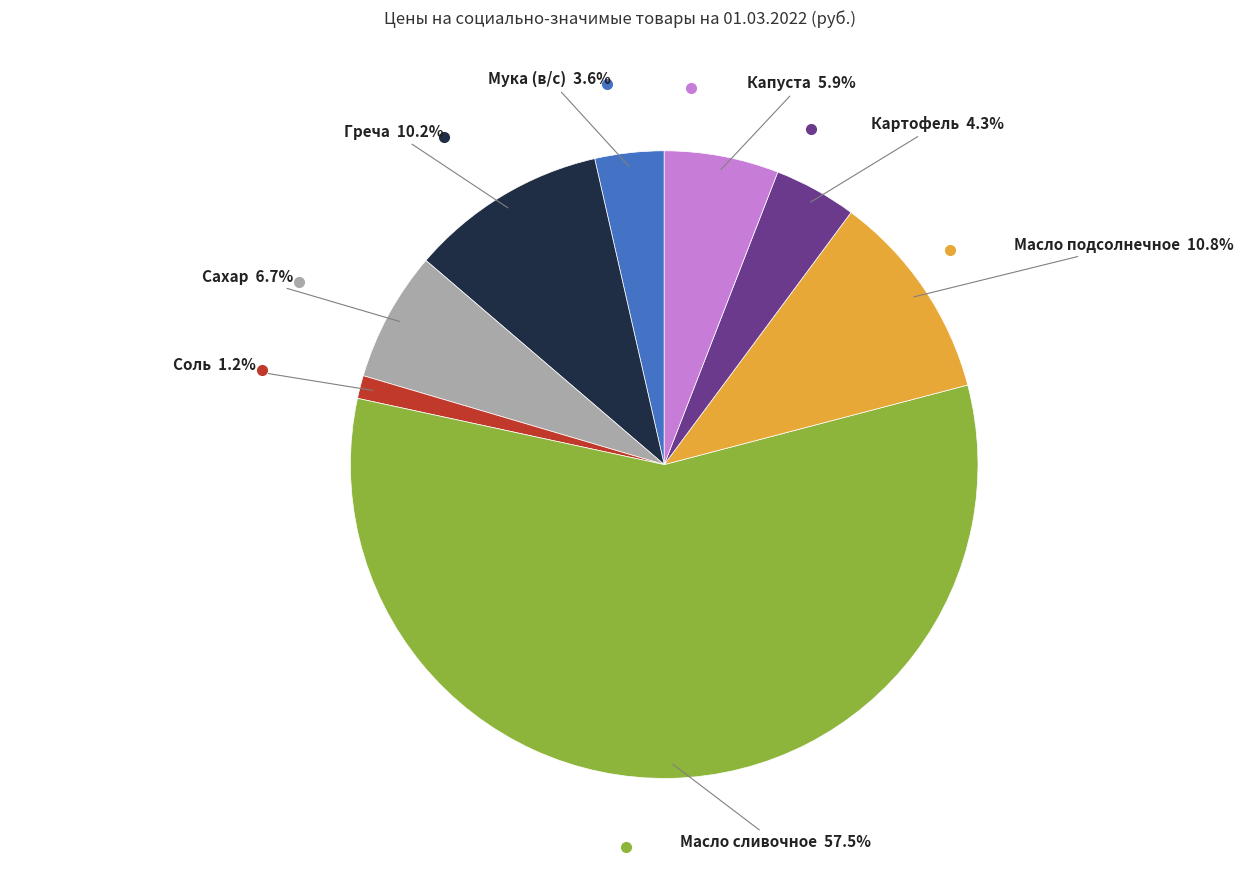

Approximately how many times larger is the value at Картофель compared to Масло подсолнечное?

0.4